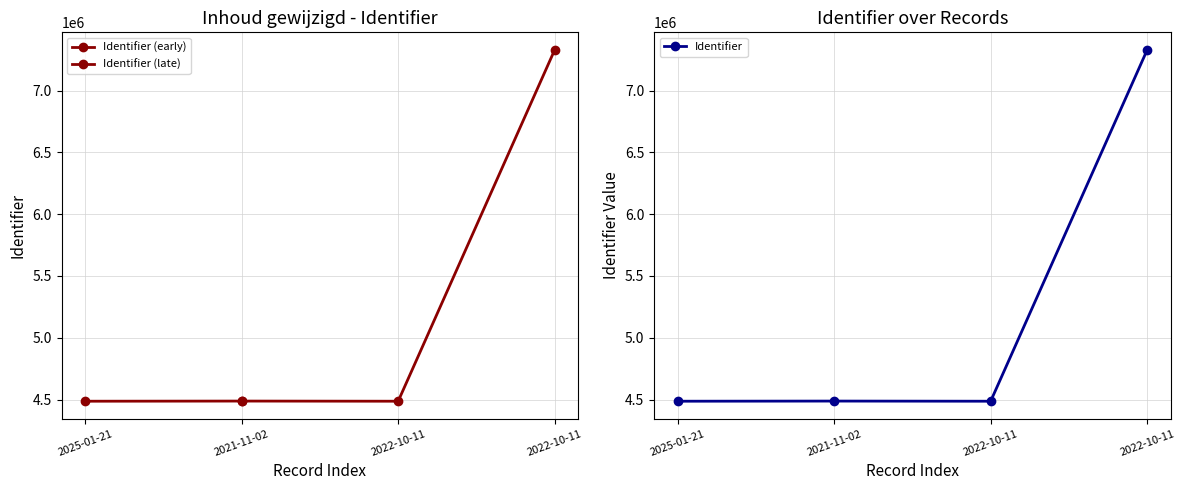

Which category has the highest value across all series?

2022-10-11